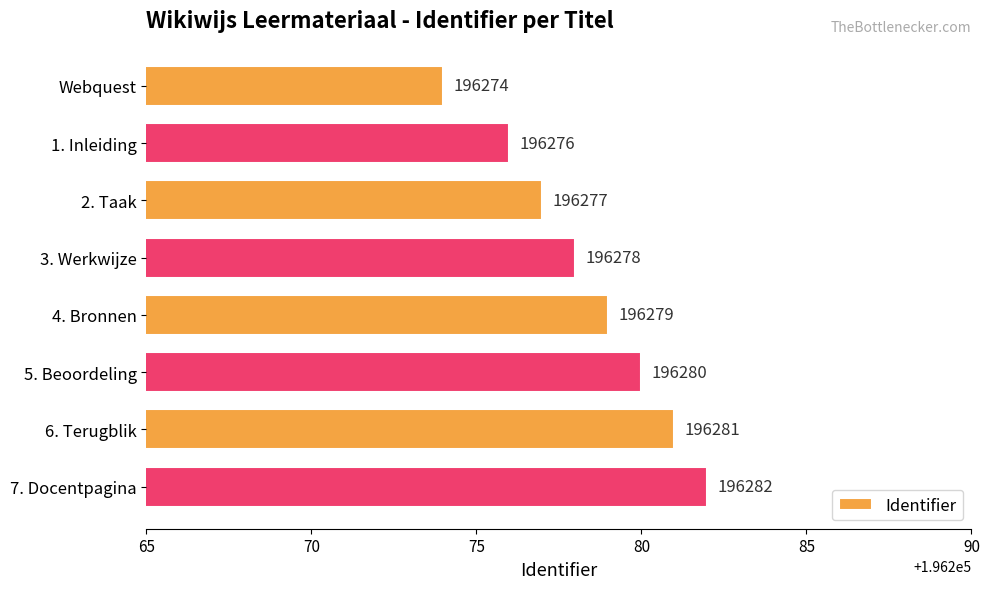

Rank the categories by value from lowest to highest.

Webquest, 1. Inleiding, 2. Taak, 3. Werkwijze, 4. Bronnen, 5. Beoordeling, 6. Terugblik, 7. Docentpagina